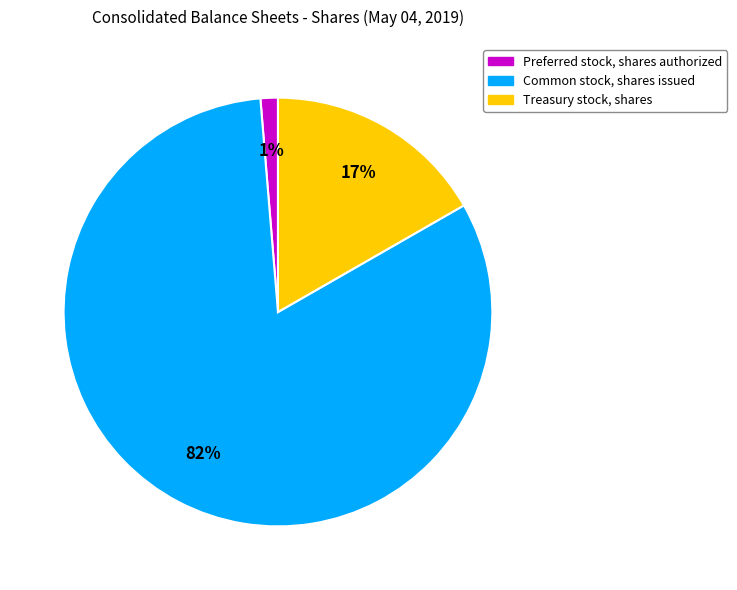

Count the number of slices in the pie.

3